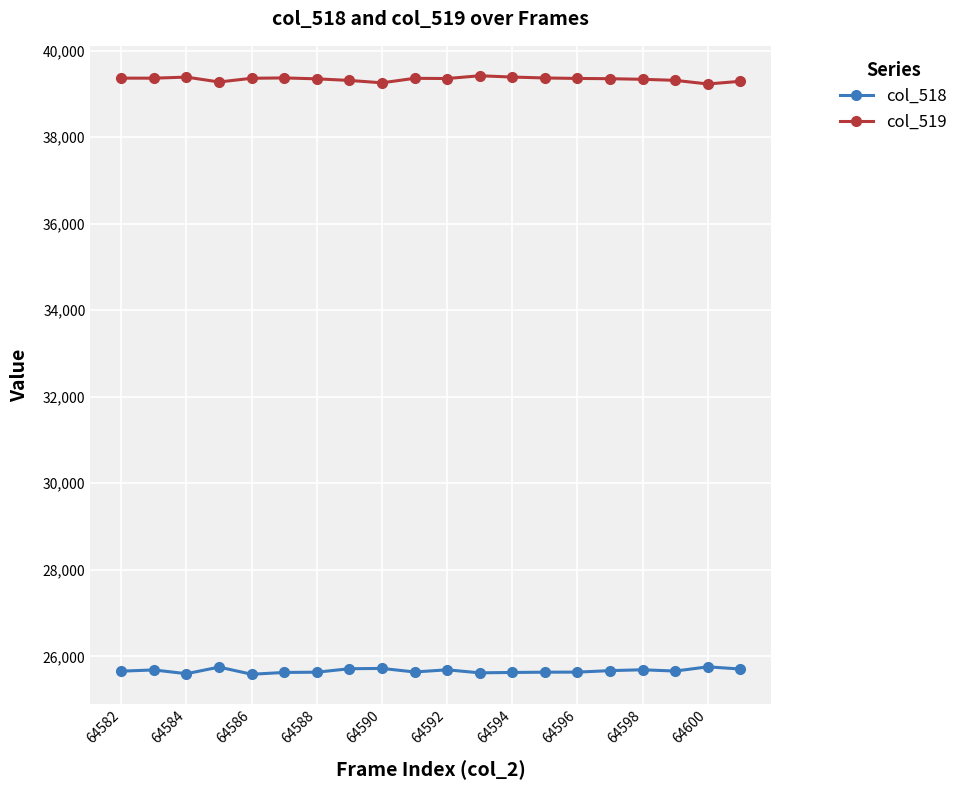

What is the value of the col_519 point at the 18th from the left?

39311